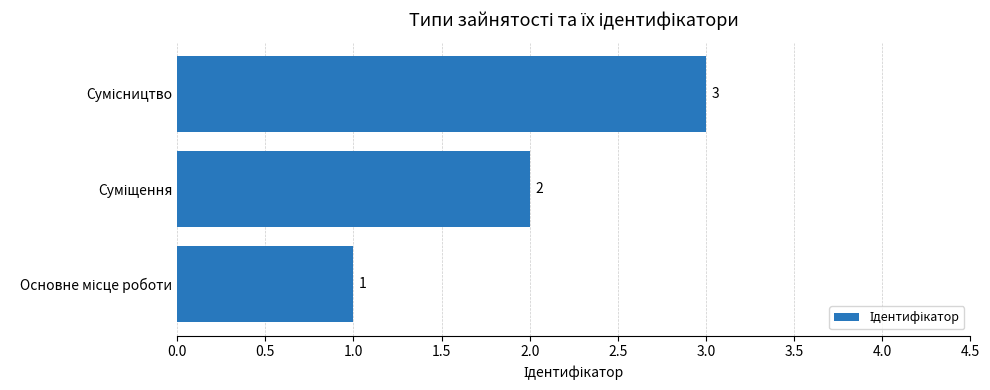

How many series are shown in this chart?

1